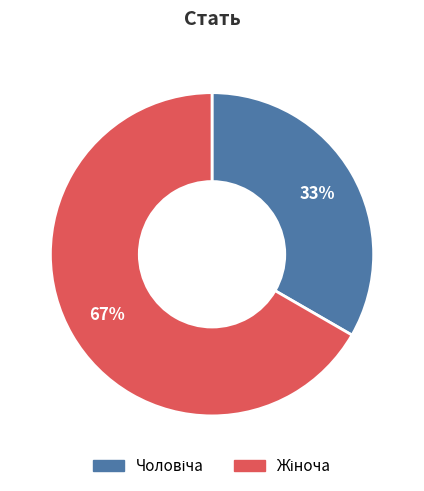

To the nearest percent, what is the average slice percentage?

50%